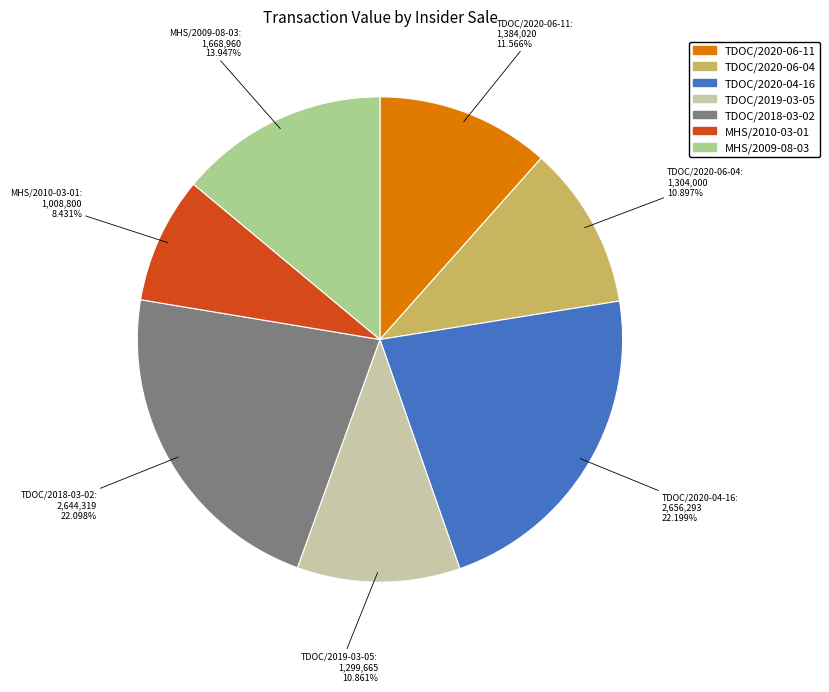

Which category has the smallest portion of the pie?

MHS/2010-03-01